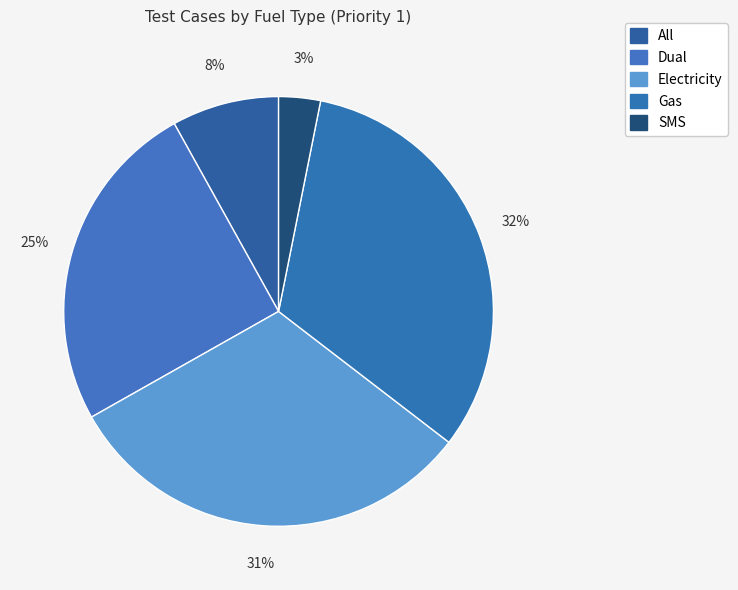

Count the number of slices in the pie.

5